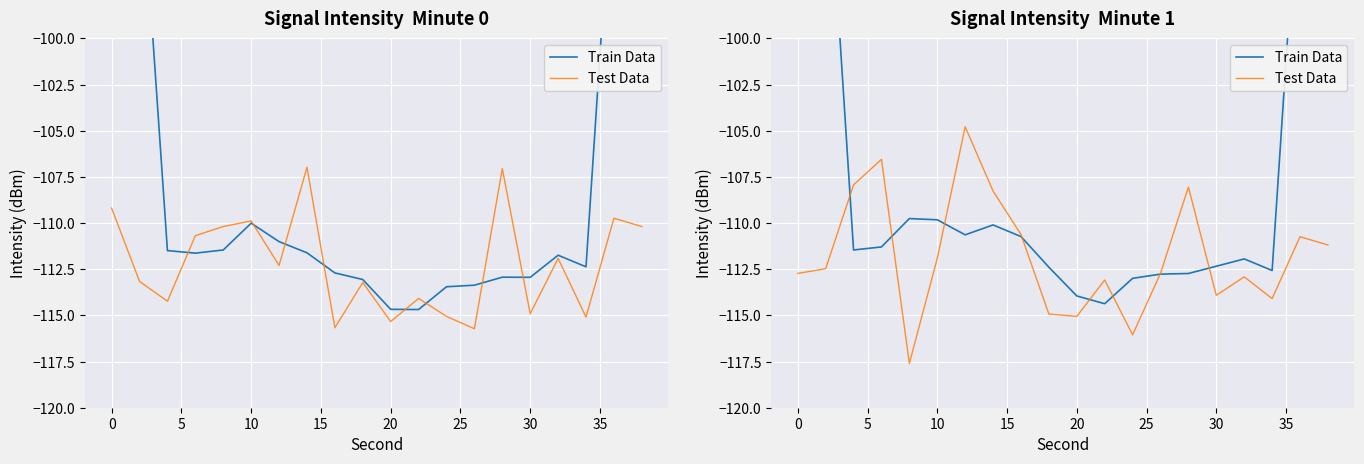

At which category does Train Data reach its first local valley?

5